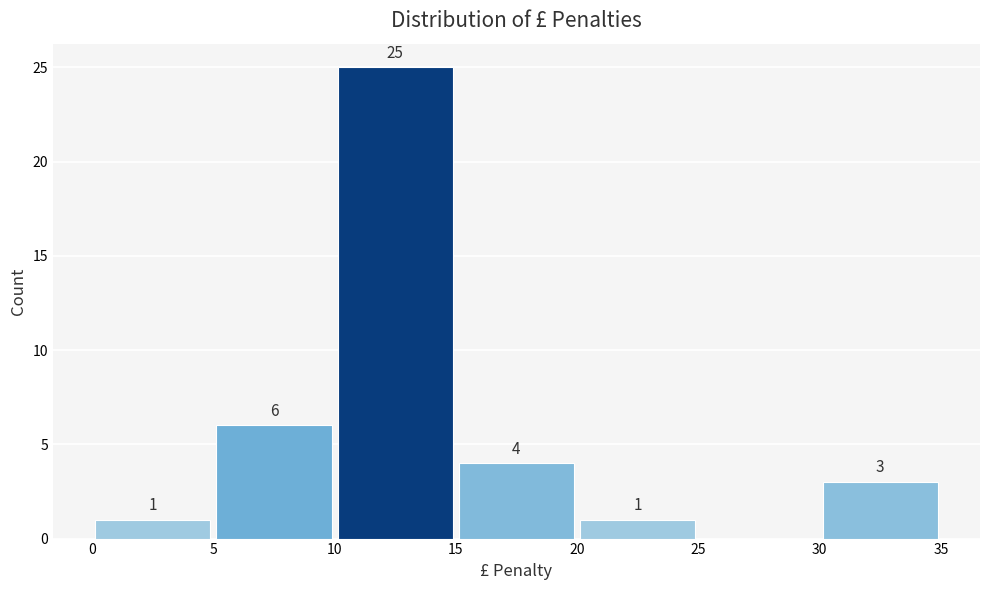

Over which range of the x-axis is the bar tallest?

10 to 15